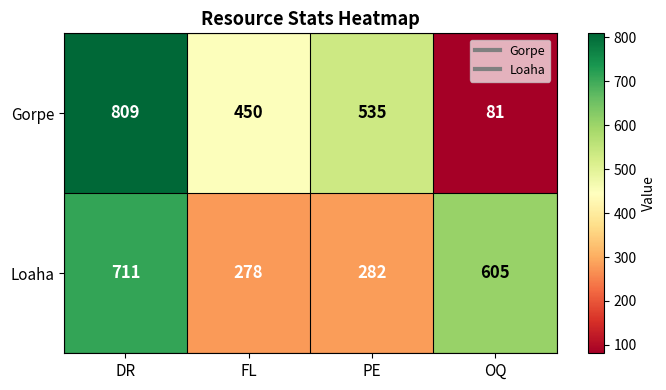

How many distinct data groups are displayed?

2